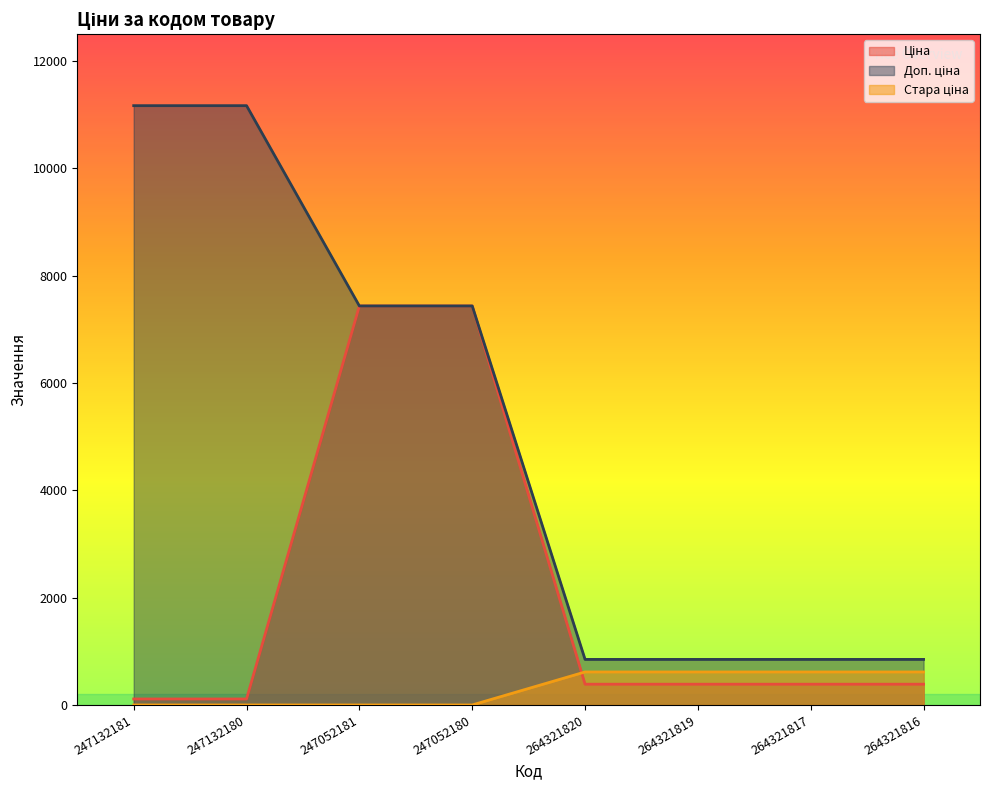

List the series in order of their overall mean, highest first.

Доп. ціна, Ціна, Стара ціна